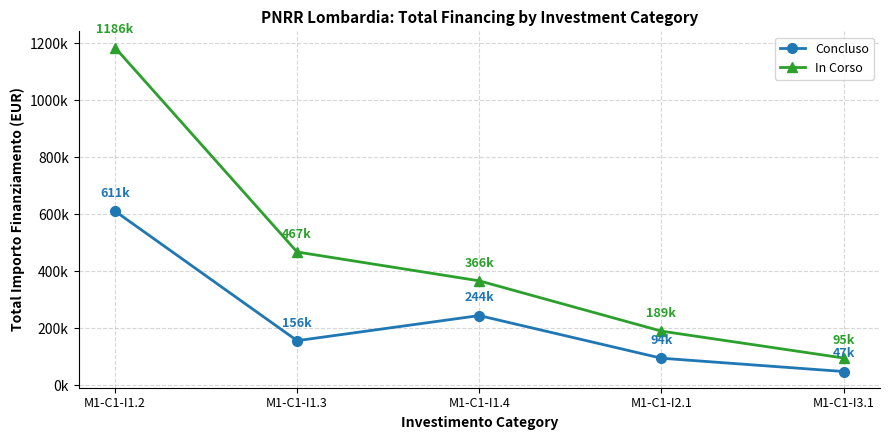

Where does the In Corso series first go above 365976?

M1-C1-I1.2